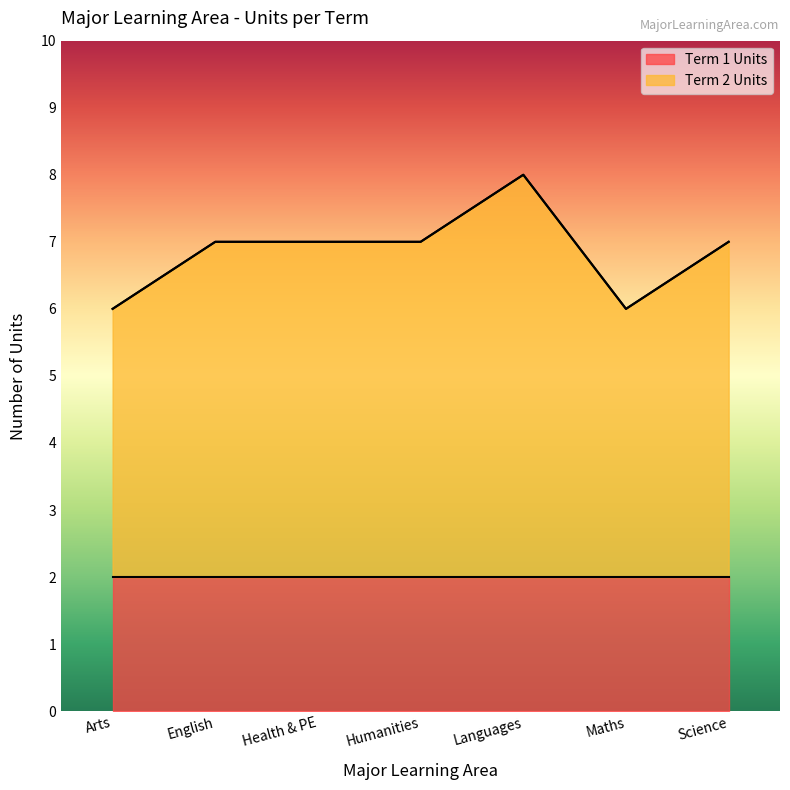

What is the change in value from Arts to Languages?

+2